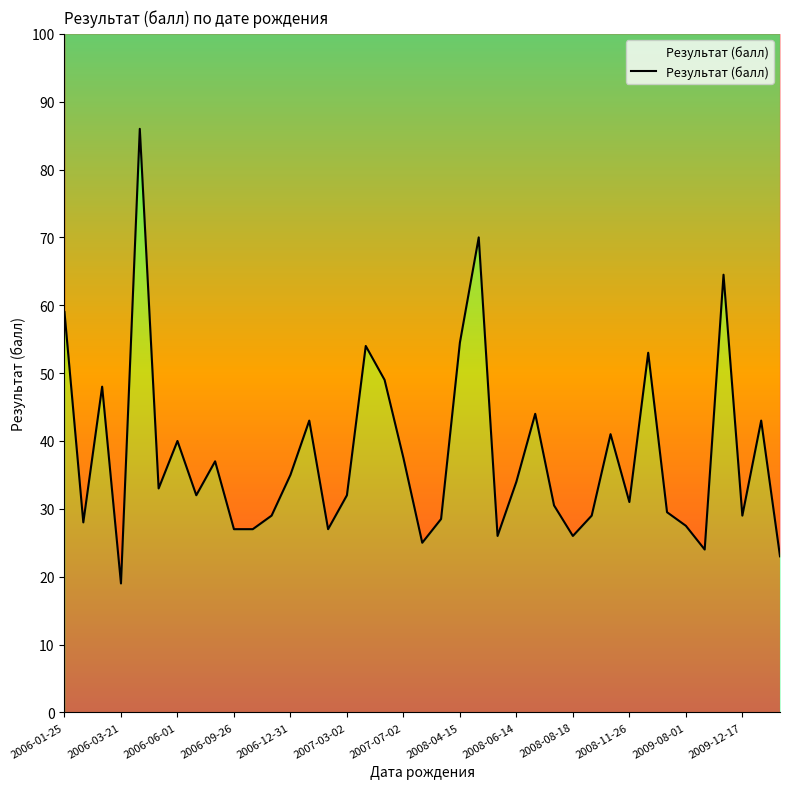

Where does the data first go above 32?

2006-01-25